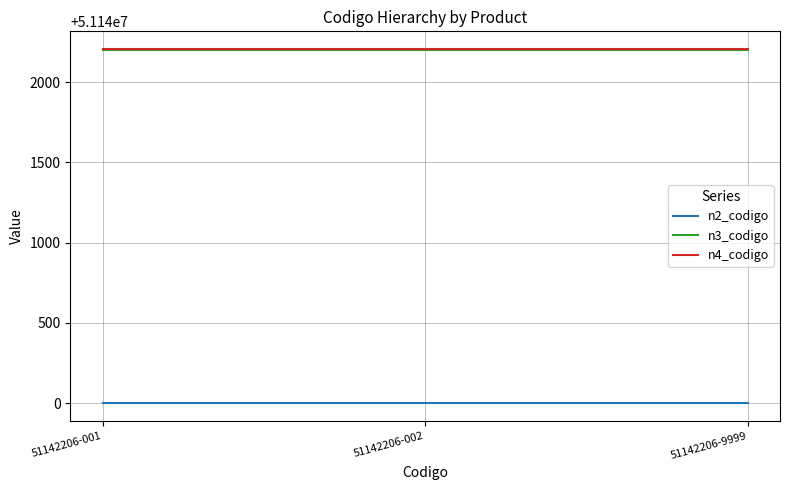

The value of n2_codigo at 51142206-001 is 14794216. True or false?

False